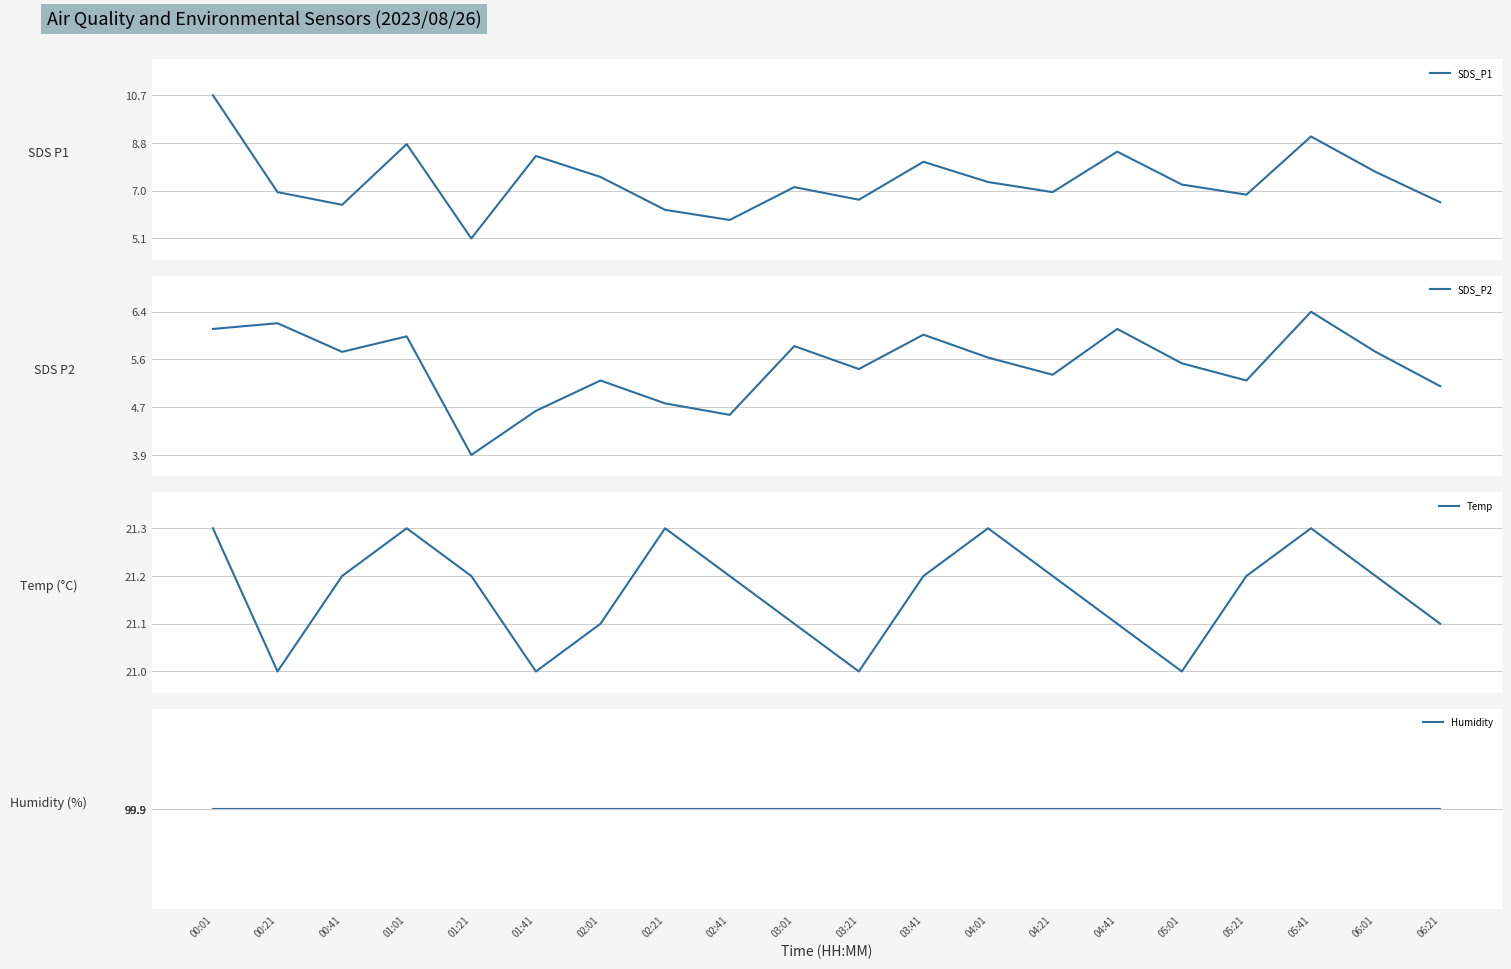

True or false: Humidity and SDS_P1 cross at least once.

False